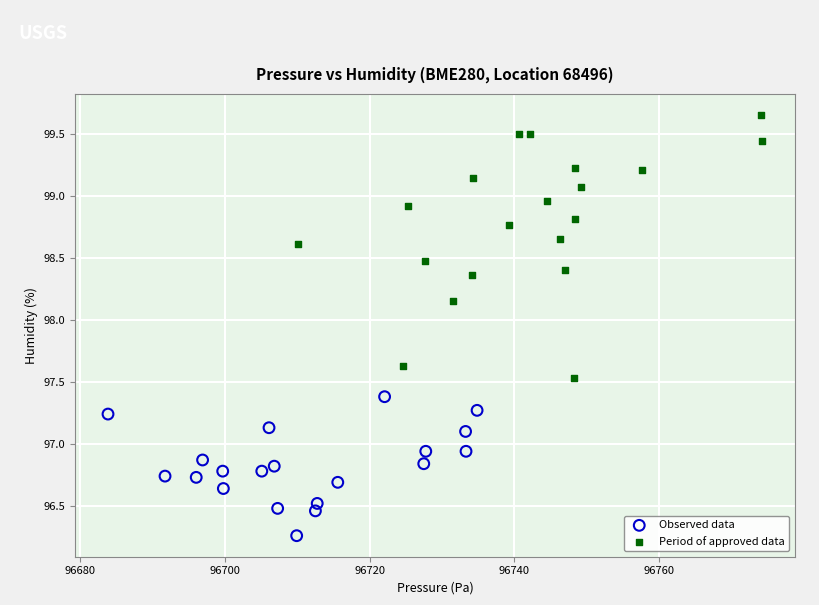

Which series reaches the maximum Y coordinate?

Period of approved data